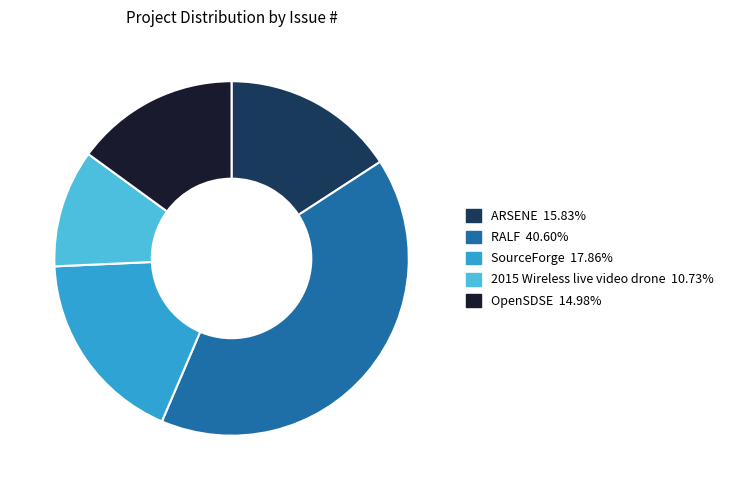

Combined, do OpenSDSE 14.98% and SourceForge 17.86% account for over 50%?

No